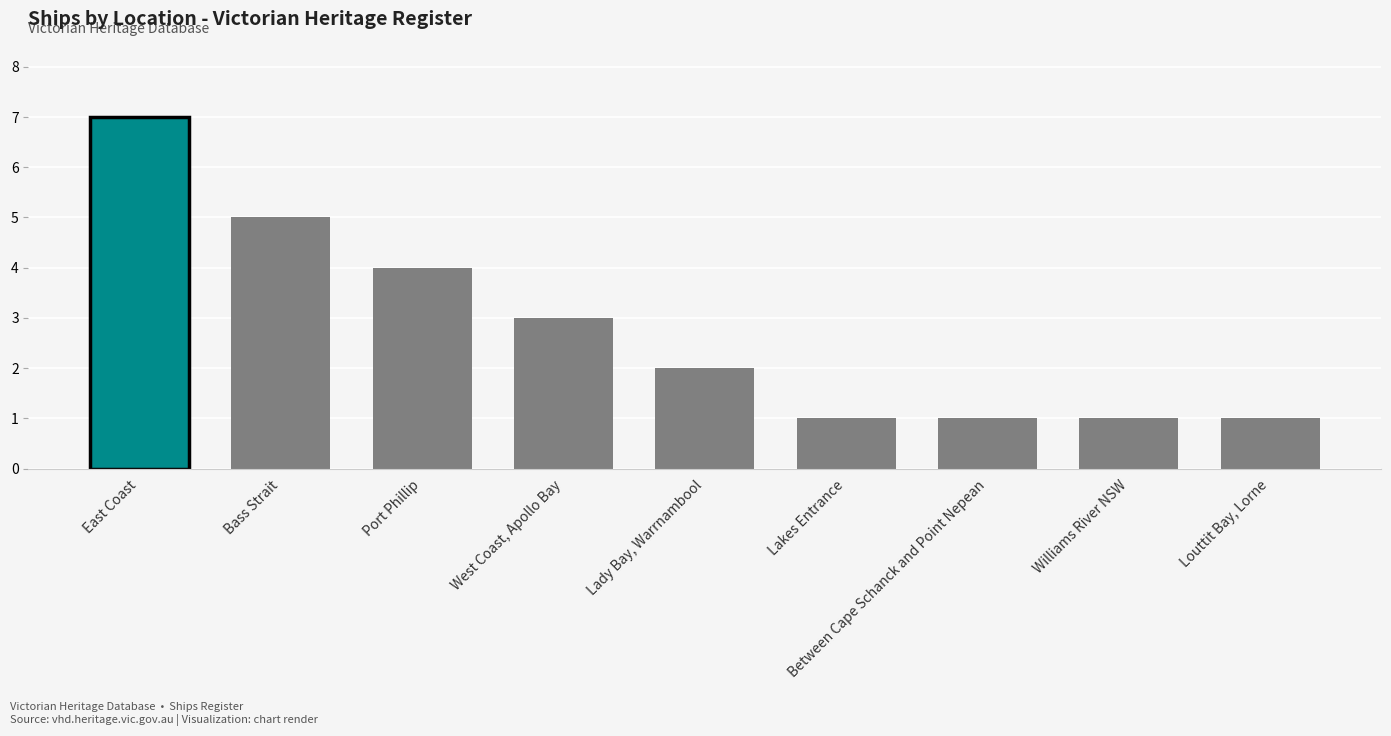

The chart shows a value of 3 at Lady Bay, Warrnambool. True or false?

False